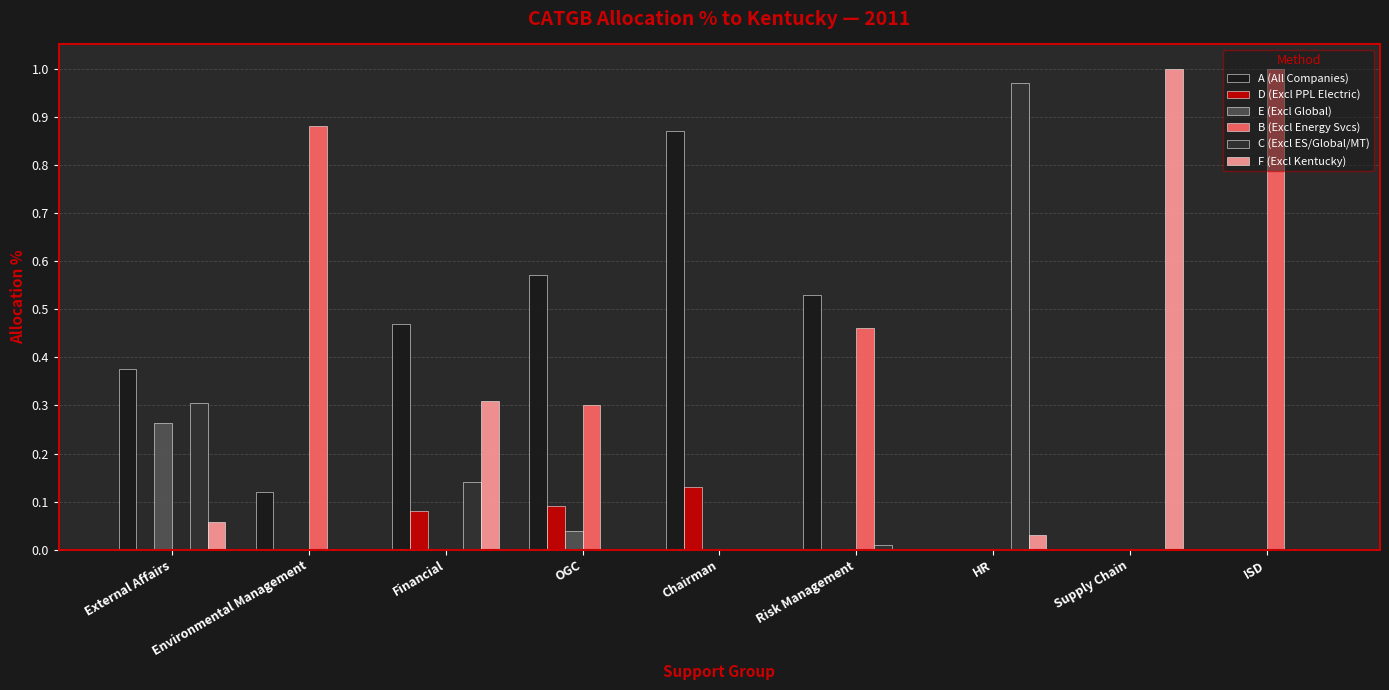

The E (Excl Global) series shows 0.0 at Chairman. True or false?

True